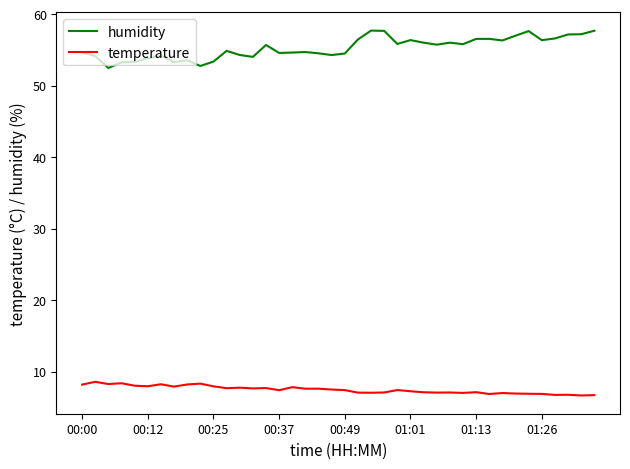

Which series has the widest spread of values?

humidity